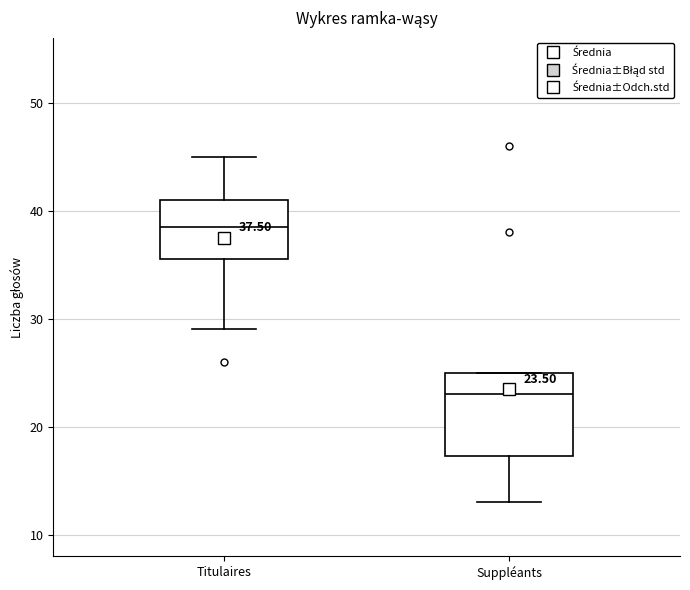

Which box's median line is the lowest?

Suppléants